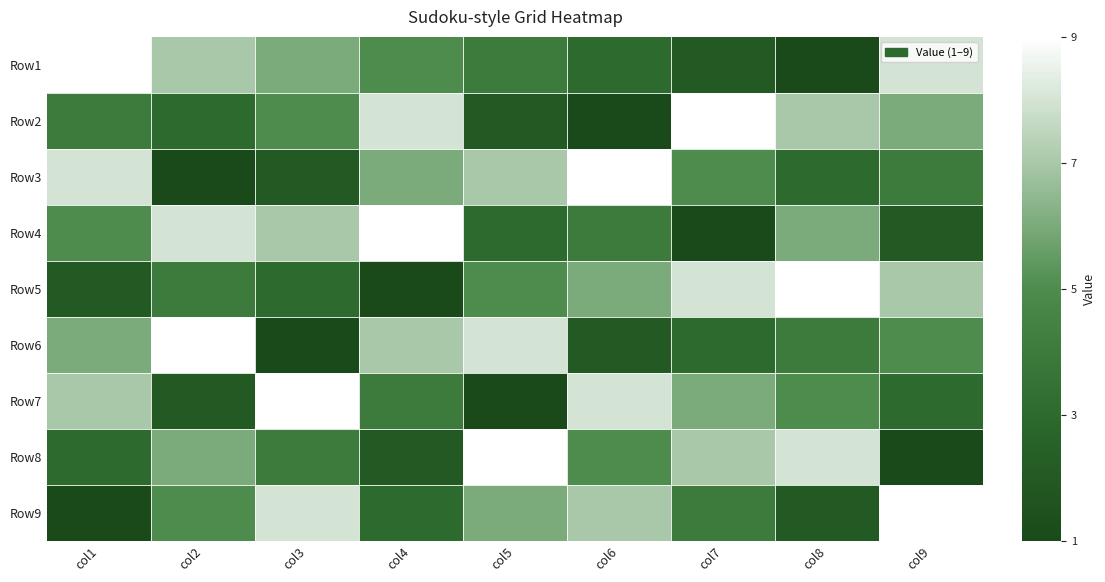

Reading left to right, what are all the values shown in this chart?

Row1: col1=9	col2=7	col3=6	col4=5	col5=4	col6=3	col7=2	col8=1	col9=8
Row2: col1=4	col2=3	col3=5	col4=8	col5=2	col6=1	col7=9	col8=7	col9=6
Row3: col1=8	col2=1	col3=2	col4=6	col5=7	col6=9	col7=5	col8=3	col9=4
Row4: col1=5	col2=8	col3=7	col4=9	col5=3	col6=4	col7=1	col8=6	col9=2
Row5: col1=2	col2=4	col3=3	col4=1	col5=5	col6=6	col7=8	col8=9	col9=7
Row6: col1=6	col2=9	col3=1	col4=7	col5=8	col6=2	col7=3	col8=4	col9=5
Row7: col1=7	col2=2	col3=9	col4=4	col5=1	col6=8	col7=6	col8=5	col9=3
Row8: col1=3	col2=6	col3=4	col4=2	col5=9	col6=5	col7=7	col8=8	col9=1
Row9: col1=1	col2=5	col3=8	col4=3	col5=6	col6=7	col7=4	col8=2	col9=9